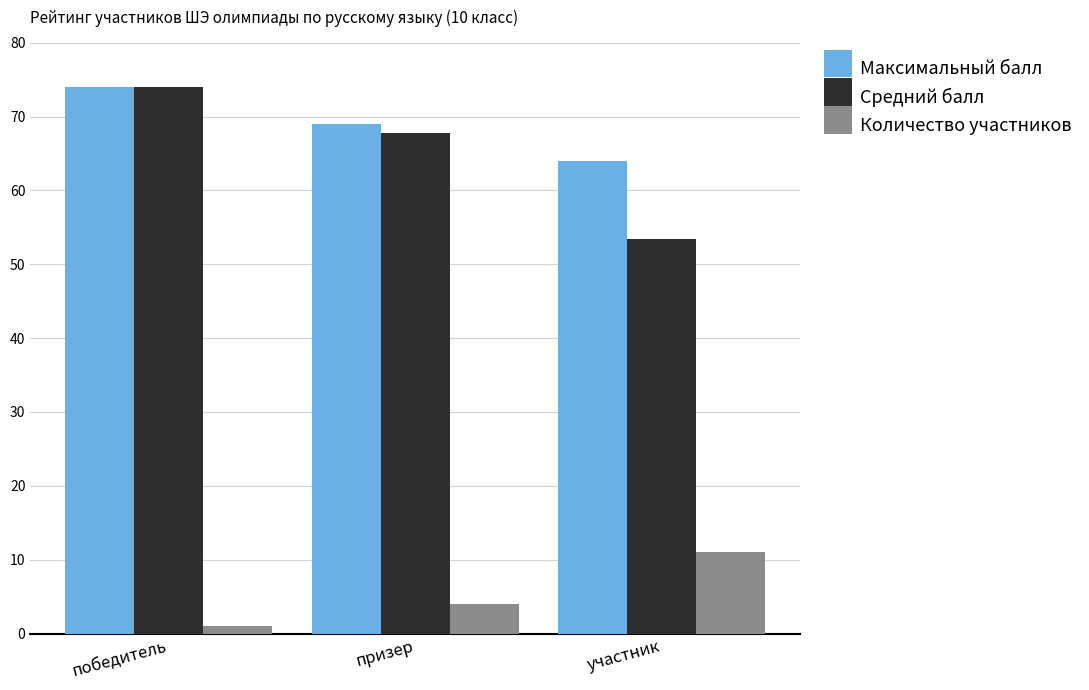

The value of Количество участников at участник is 5.4. True or false?

False